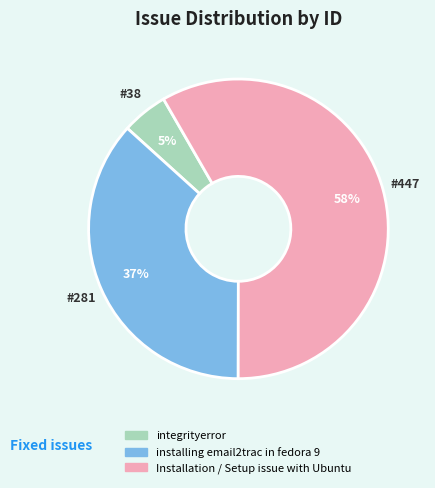

To the nearest percent, what percentage of the pie is Installation / Setup issue with Ubuntu?

58%